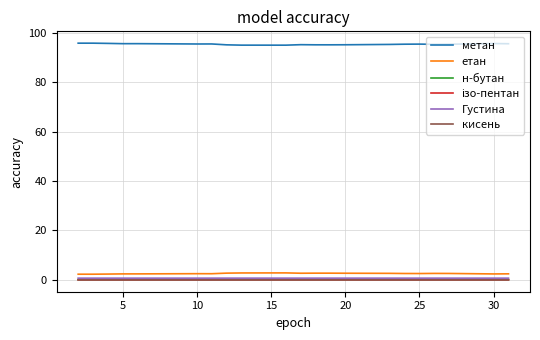

In метан, how many points are higher than both neighbors (excluding endpoints)?

6